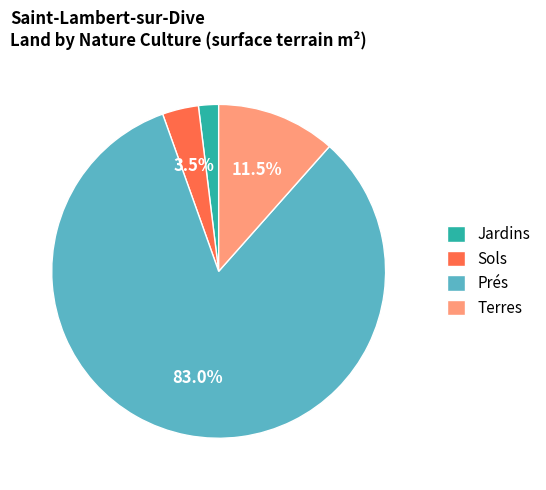

What portion of the pie excludes Sols?

96.5%